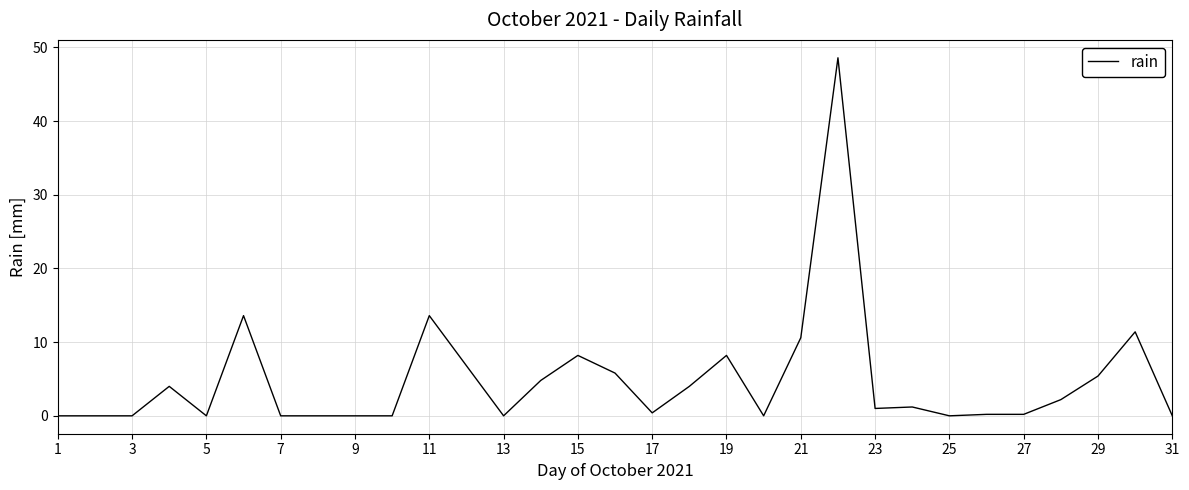

What is the greatest value displayed?

48.6